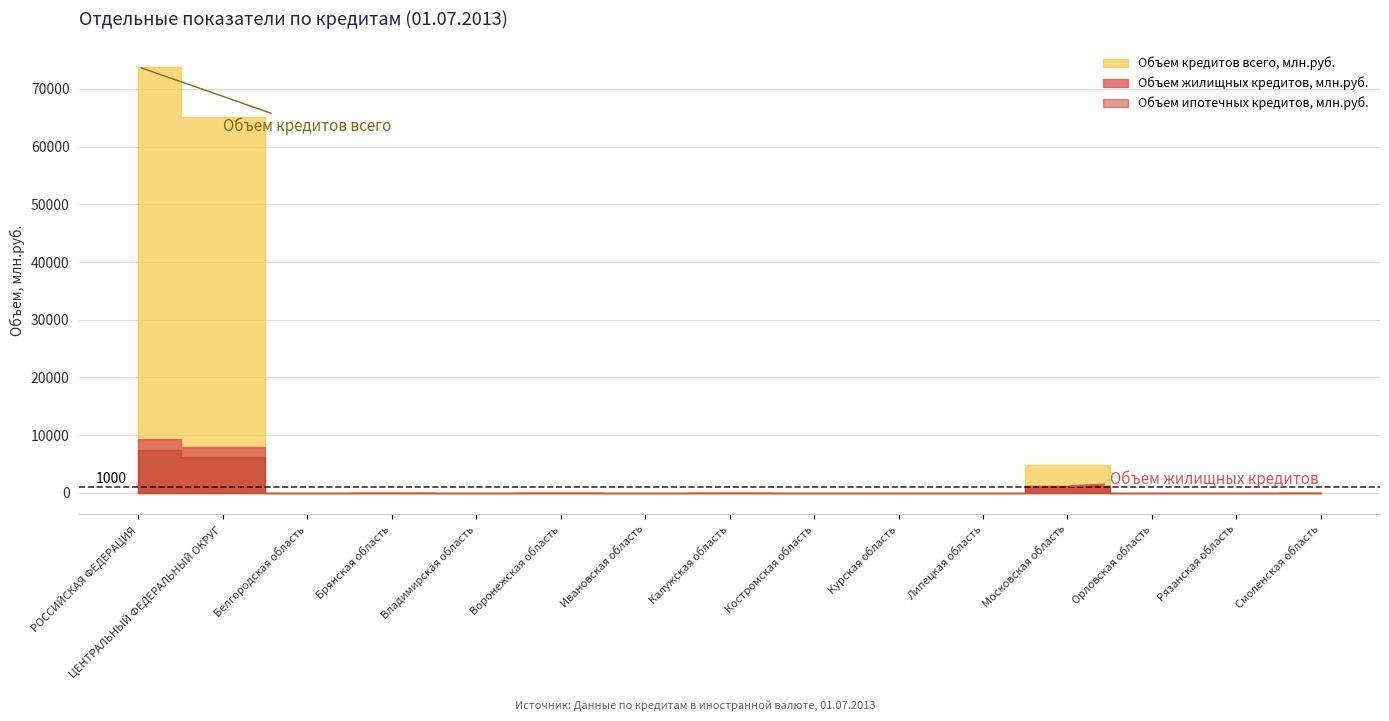

How many distinct data groups are displayed?

3